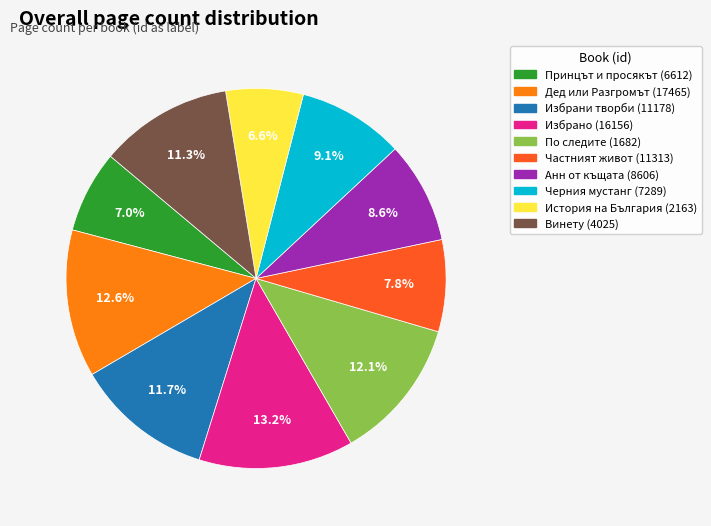

Is there a majority slice in this chart?

No